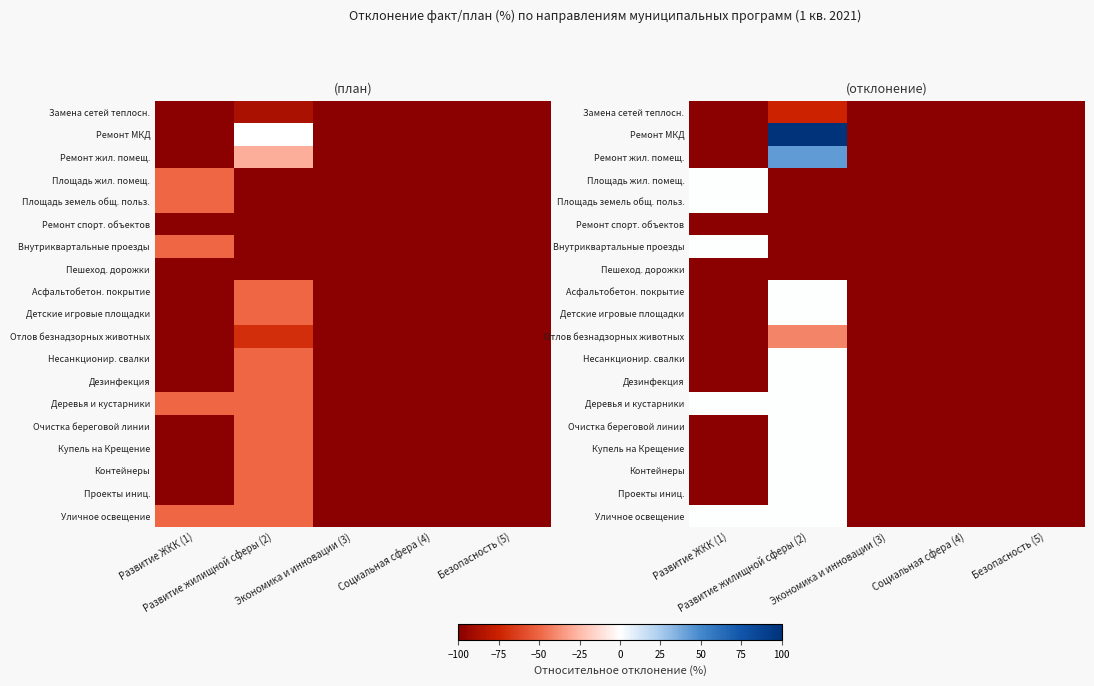

Rank the series at Развитие жилищной сферы (2) from highest to lowest value.

Ремонт МКД, Ремонт жил. помещ., Асфальтобетон. покрытие, Детские игровые площадки, Несанкционир. свалки, Дезинфекция, Деревья и кустарники, Очистка береговой линии, Купель на Крещение, Контейнеры, Проекты иниц., Уличное освещение, Отлов безнадзорных животных, Замена сетей теплосн., Площадь жил. помещ., Площадь земель общ. польз., Ремонт спорт. объектов, Внутриквартальные проезды, Пешеход. дорожки